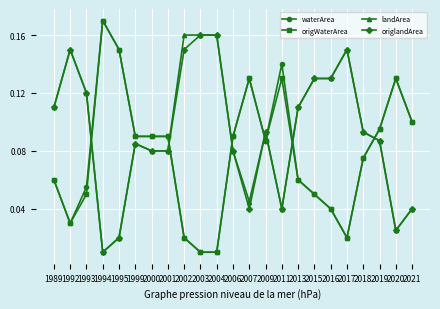

At which category does origlandArea reach its first local valley?

1994